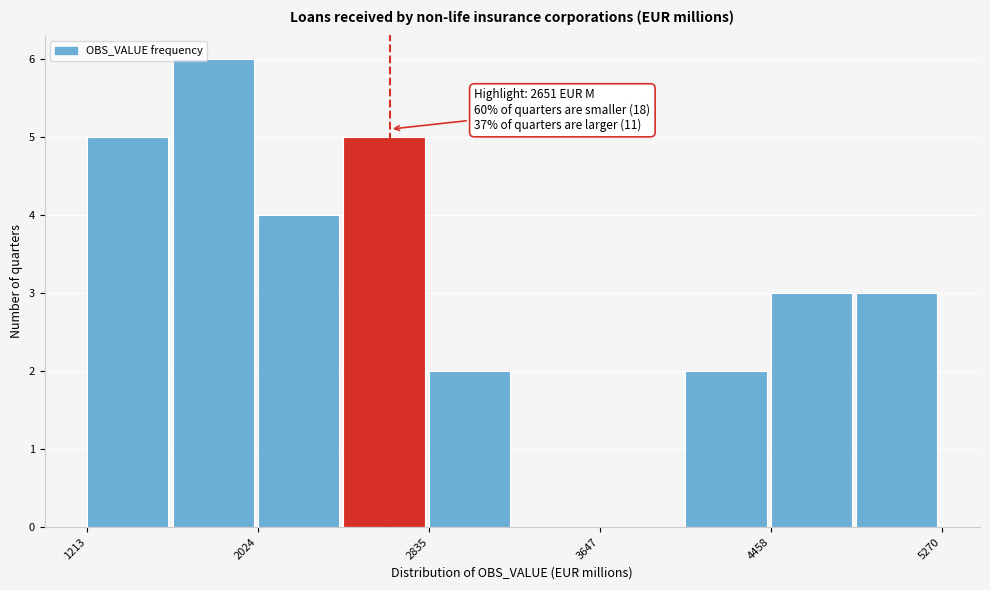

Which range on the x-axis has the tallest bar?

1600 to 2000